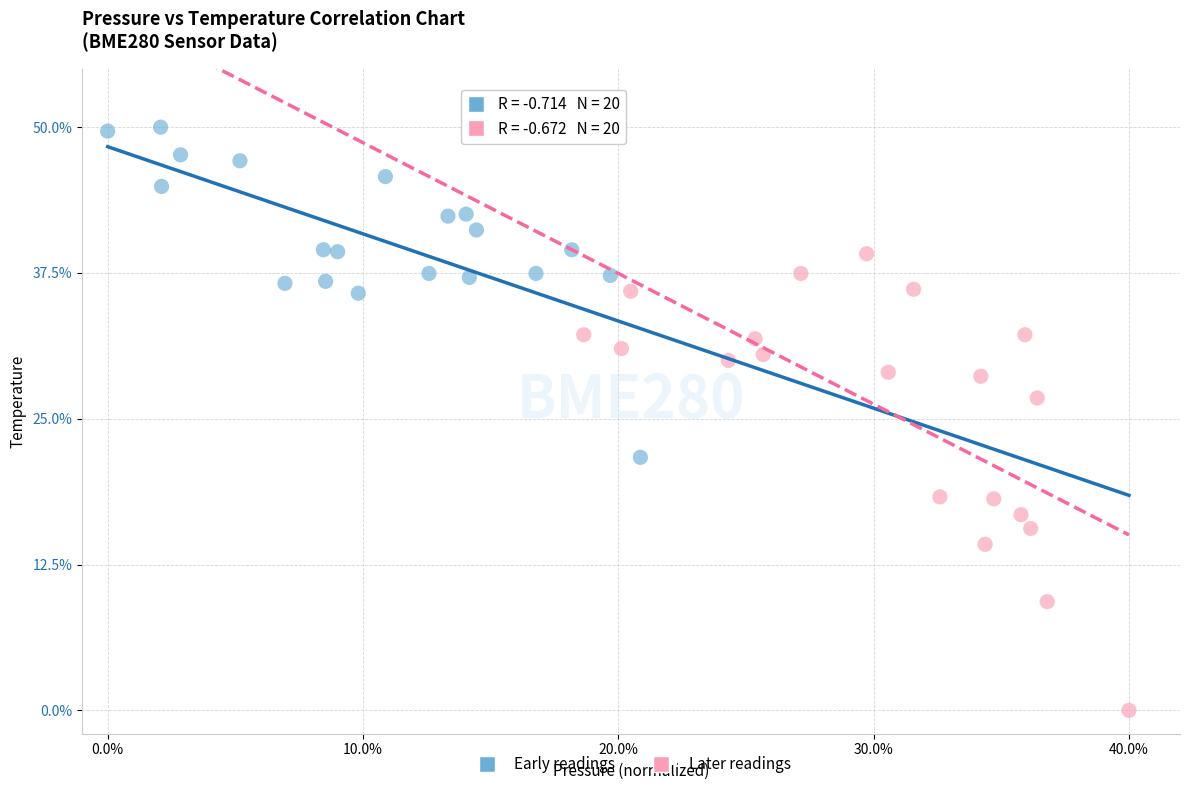

Which series has the widest spread of Y values?

Later readings